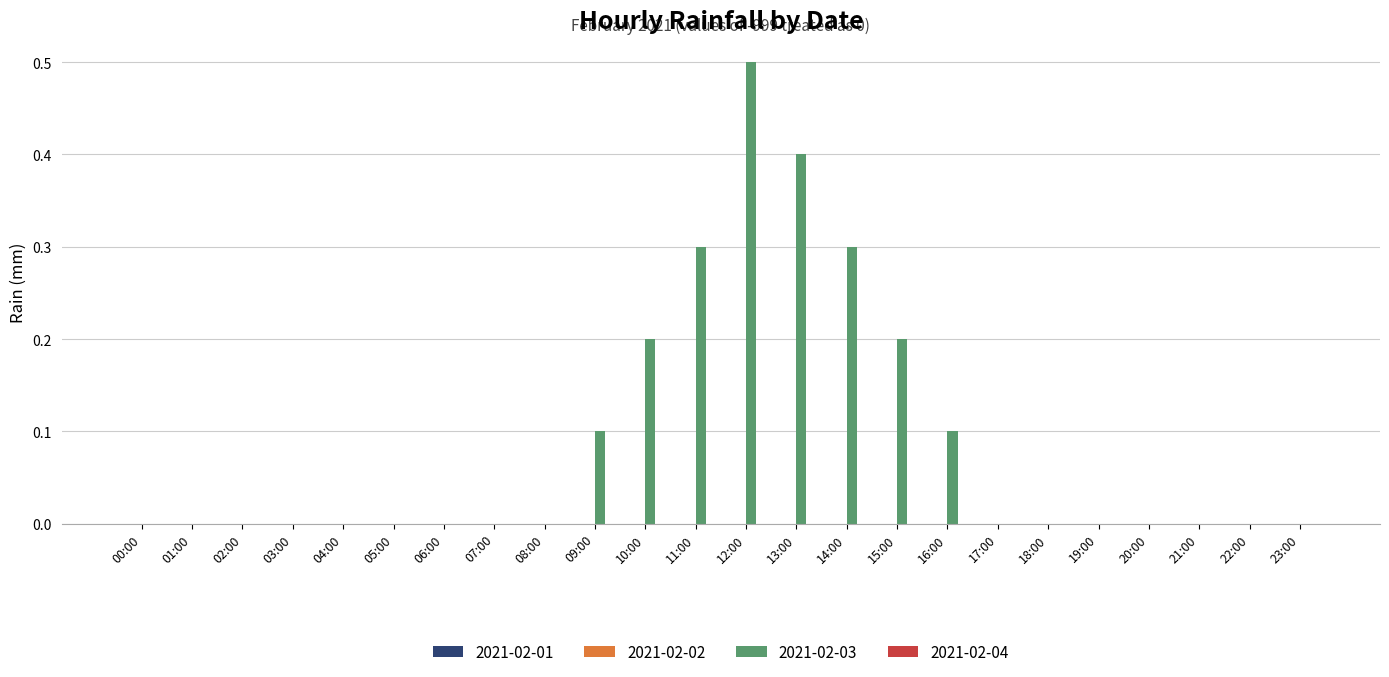

The value at 03:00 is -0.3. True or false?

False